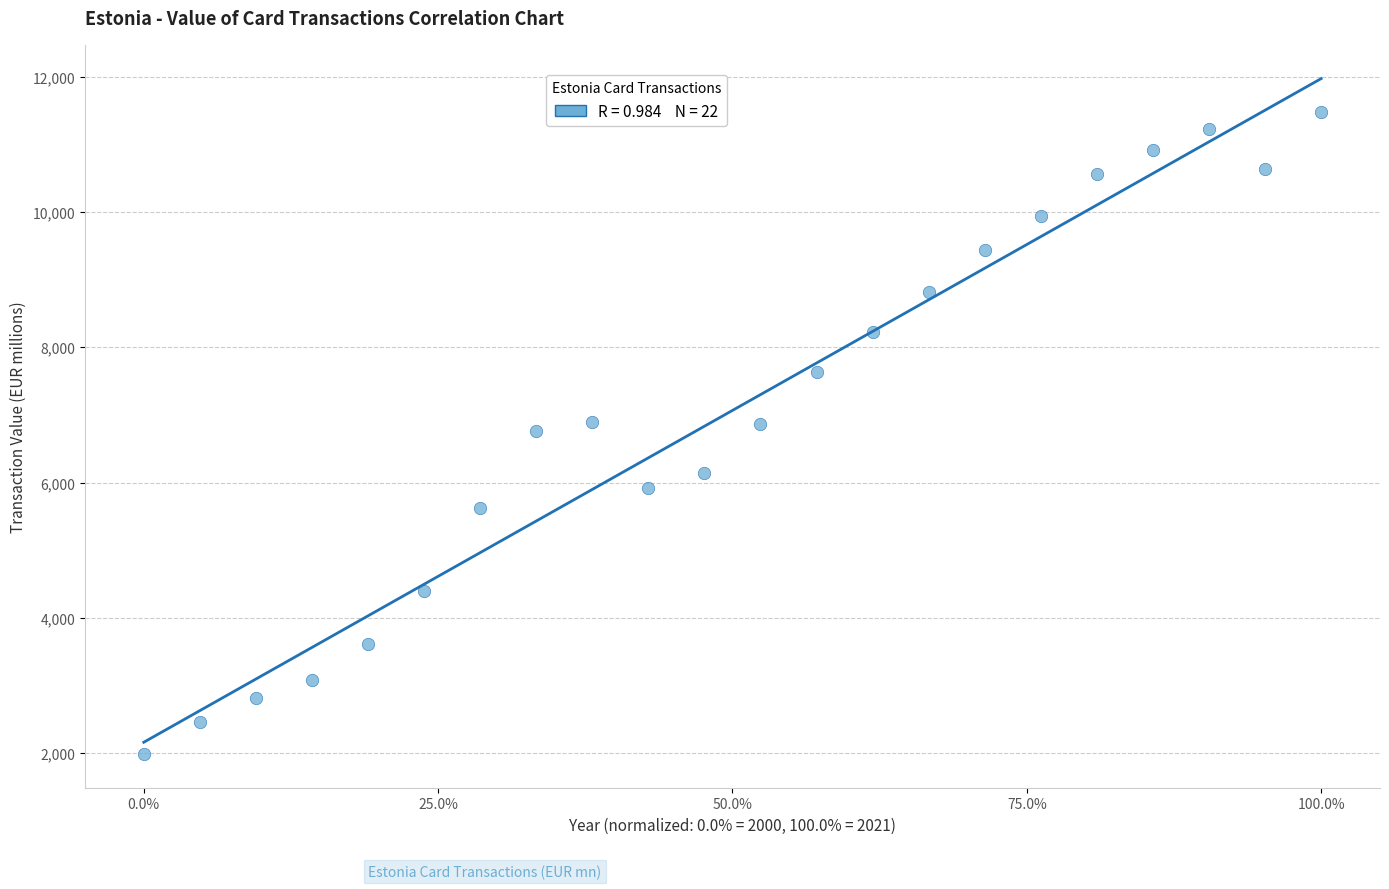

What is the range of Y values (max minus min)?

9484.9